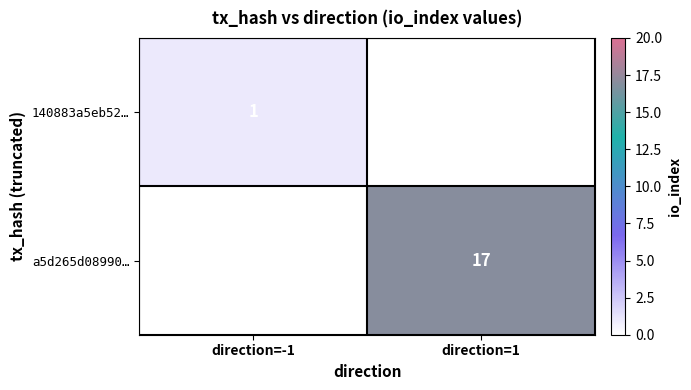

Is it true that a5d265d08990… equals 6 at direction=1?

False